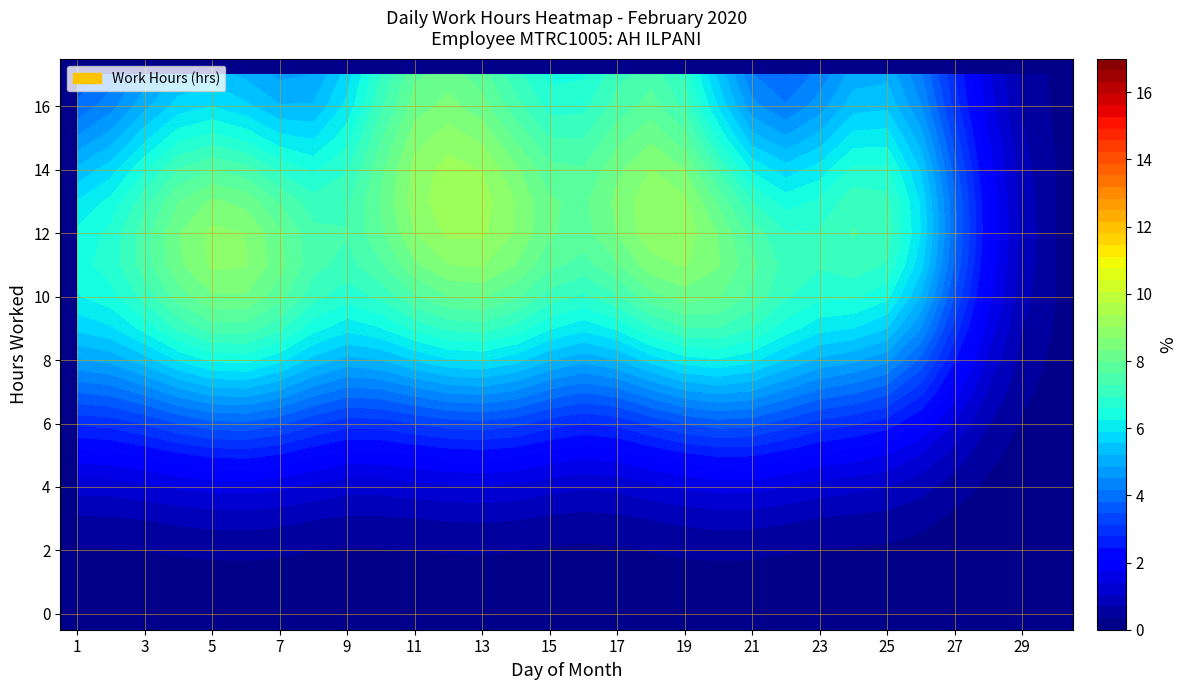

Is the value of 2 at 26 greater than the value of 1 at 21?

No